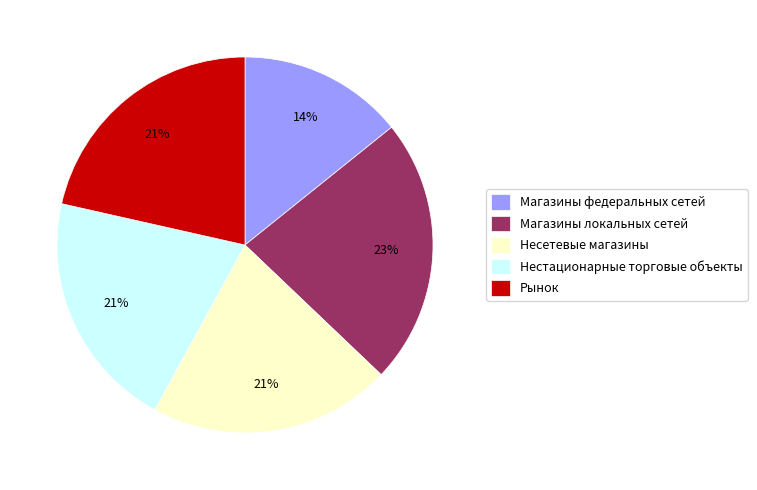

Which category has the biggest portion of the pie?

Магазины локальных сетей